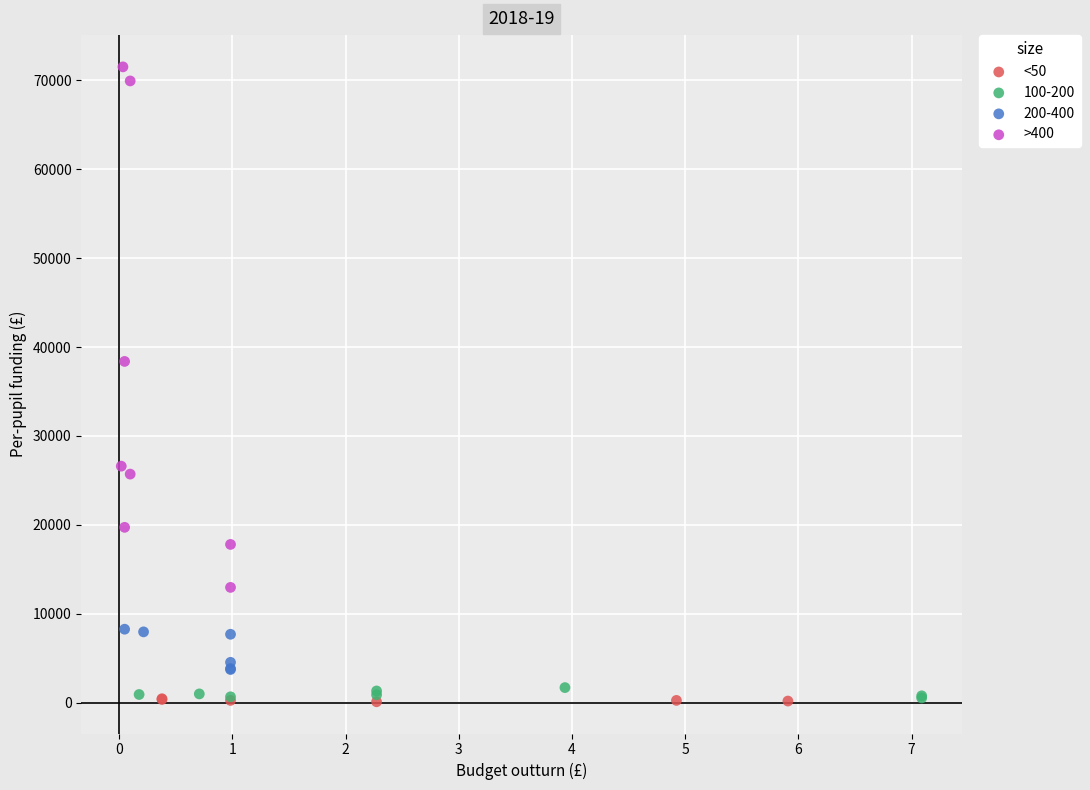

Which series reaches the maximum Y coordinate?

>400